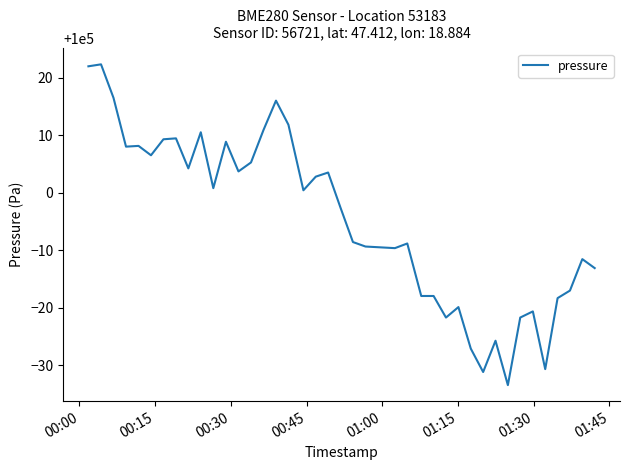

What is the difference between the maximum and minimum values?

55.8